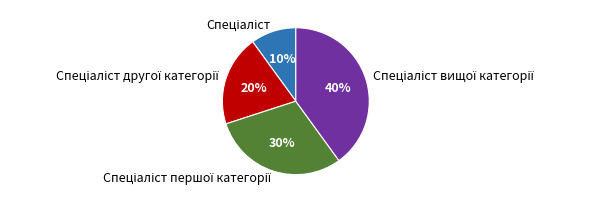

To the nearest percent, what is the average slice percentage?

25%